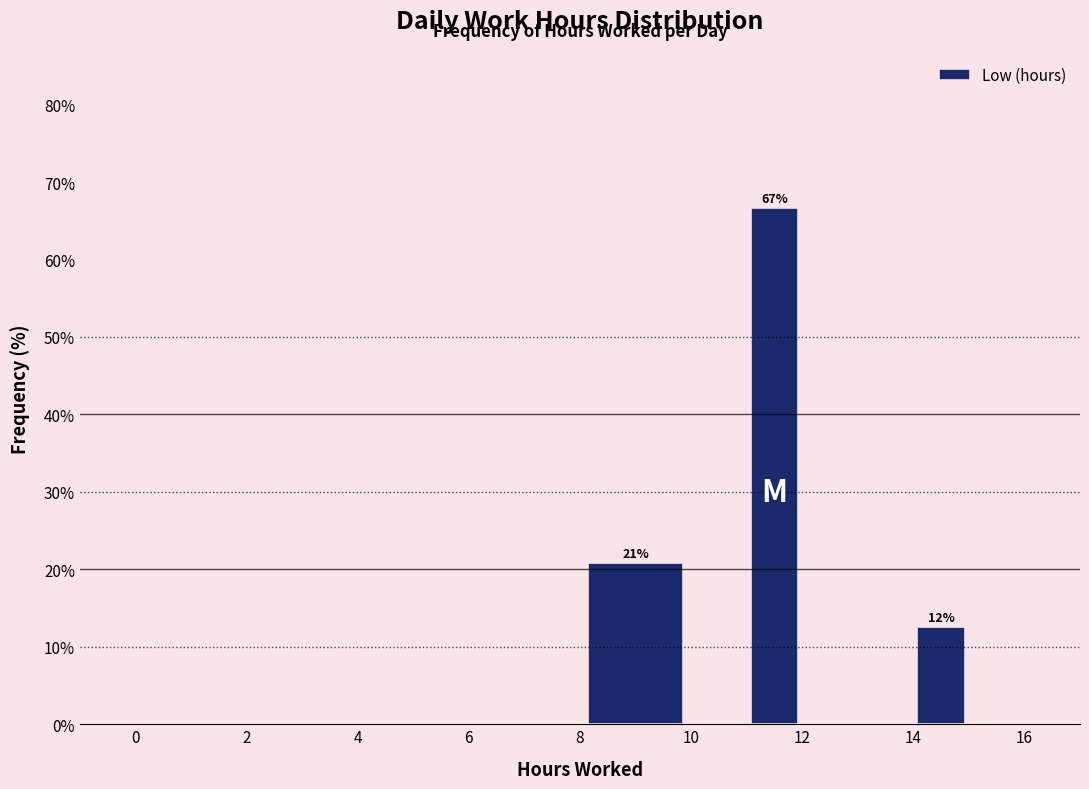

Which range on the x-axis has the tallest bar?

11 to 12